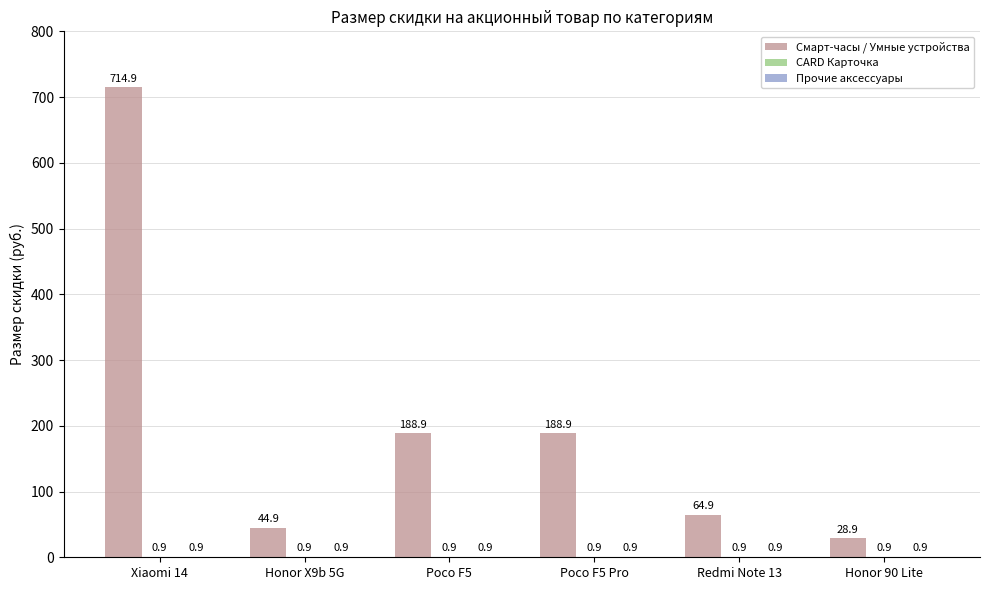

Are the bars horizontal?

No